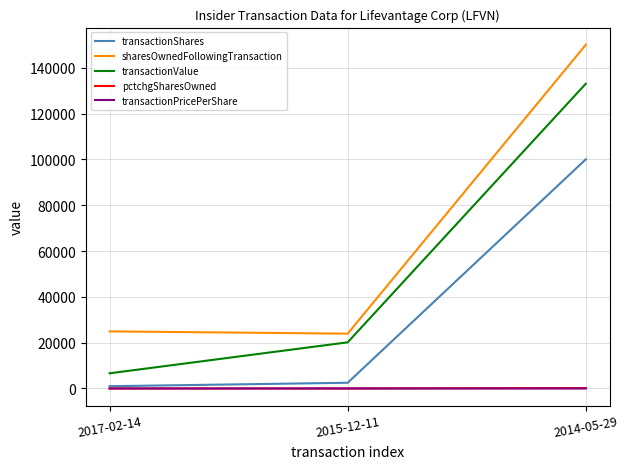

What is the lowest value of the pctchgSharesOwned series?

4.0